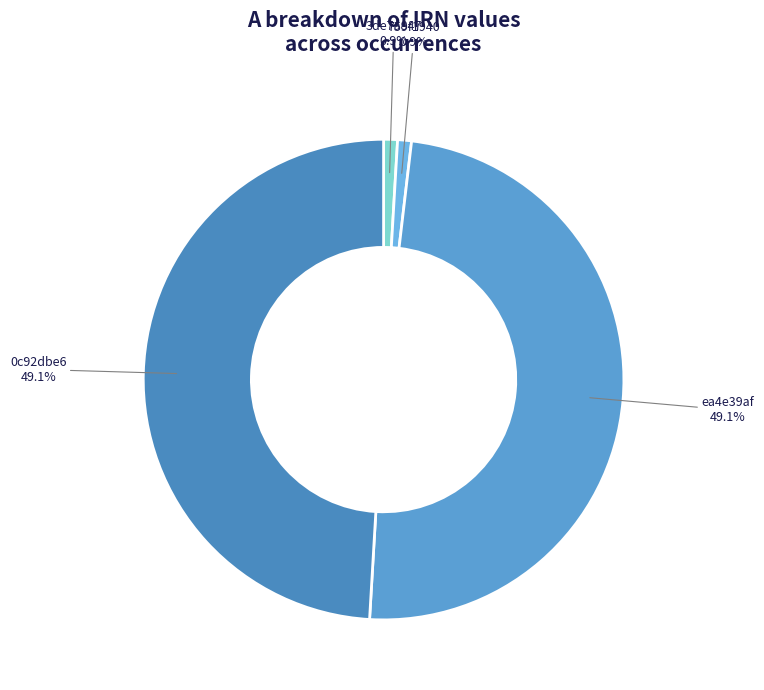

How many slices are in this pie chart?

4